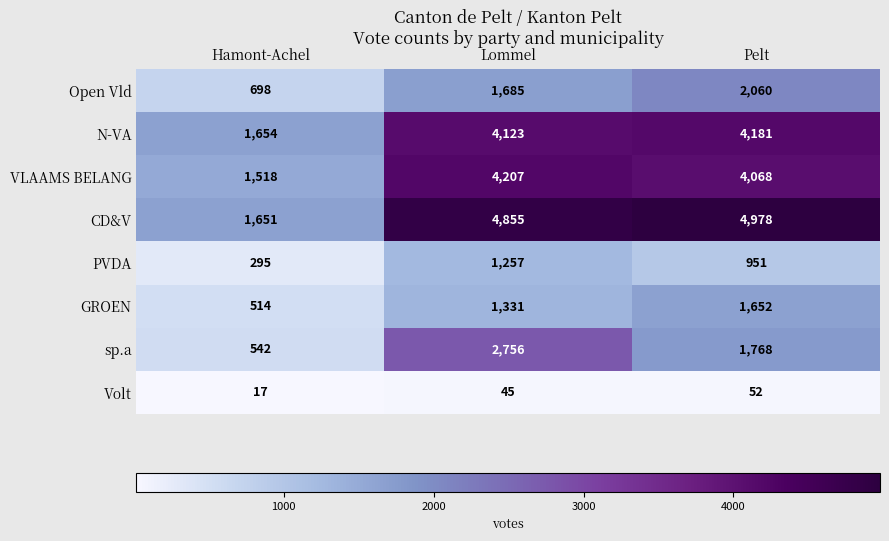

Reading right to left, what are all the values shown in this chart?

Open Vld: 2060	1685	698
N-VA: 4181	4123	1654
VLAAMS BELANG: 4068	4207	1518
CD&V: 4978	4855	1651
PVDA: 951	1257	295
GROEN: 1652	1331	514
sp.a: 1768	2756	542
Volt: 52	45	17